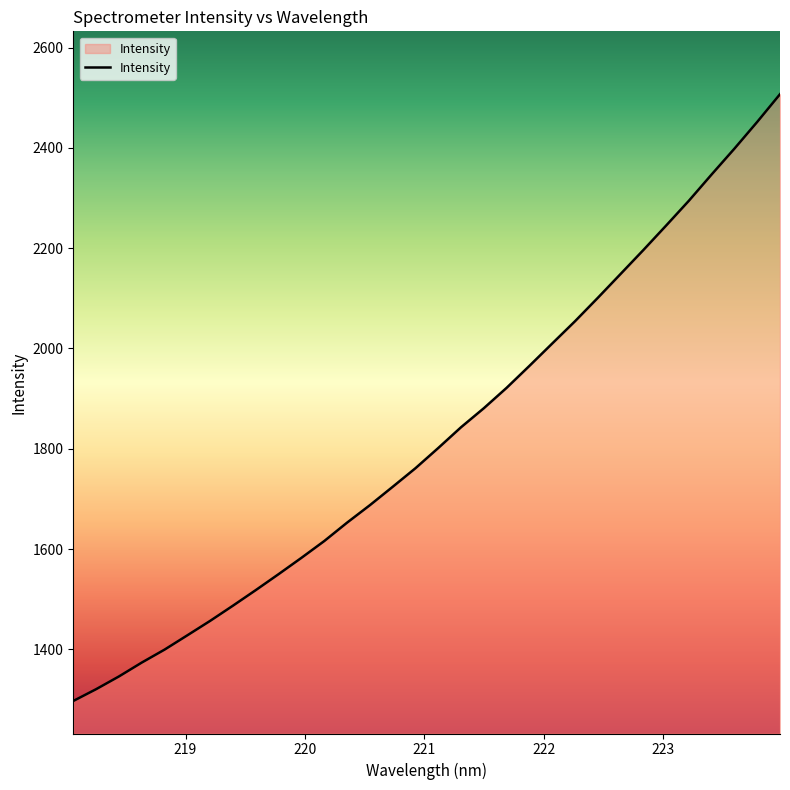

What is the maximum value shown in the chart?

2507.1